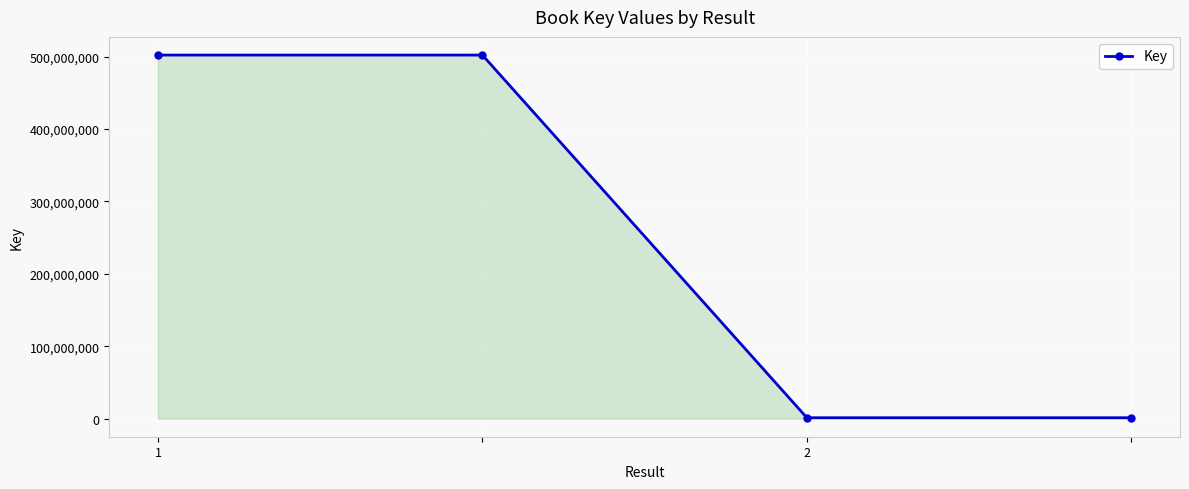

What is the difference between the maximum and minimum values?

500891852